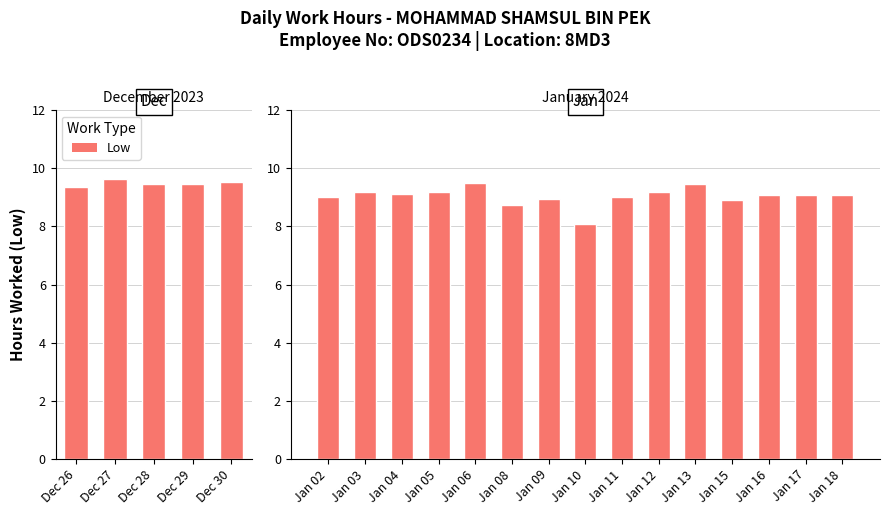

True or false: the data shows 9.1 at Jan 16.

True